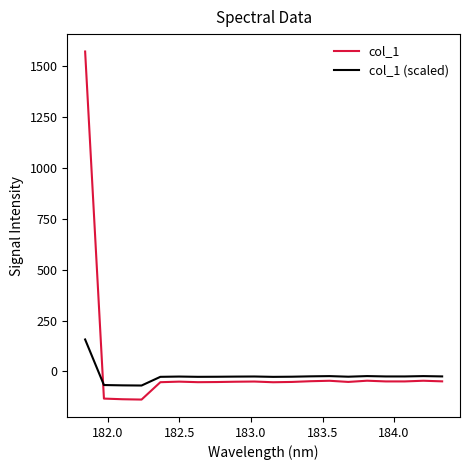

In col_1 (scaled), how many points are higher than both neighbors (excluding endpoints)?

5